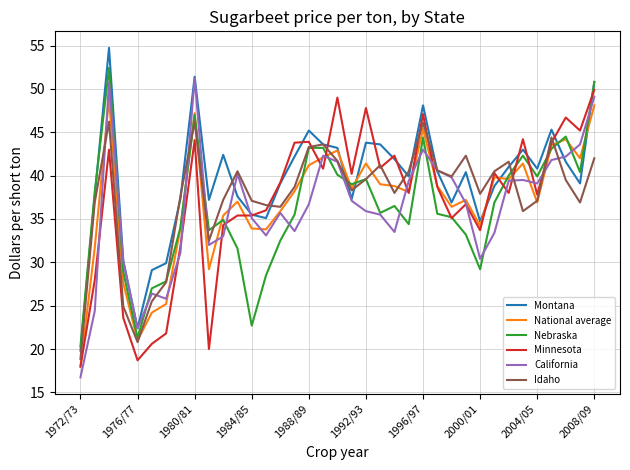

What is the lowest value of the National average series?

18.0